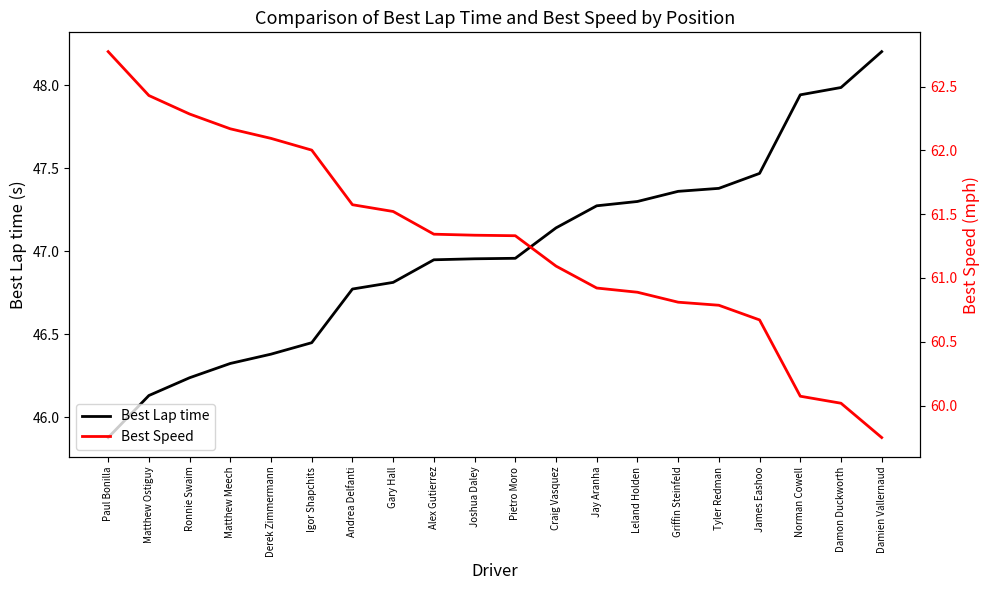

Which series has the largest total across all categories?

Best Speed